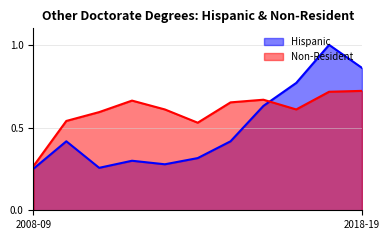

At 2012-13, list the series in order from smallest to largest.

Hispanic, Non-Resident